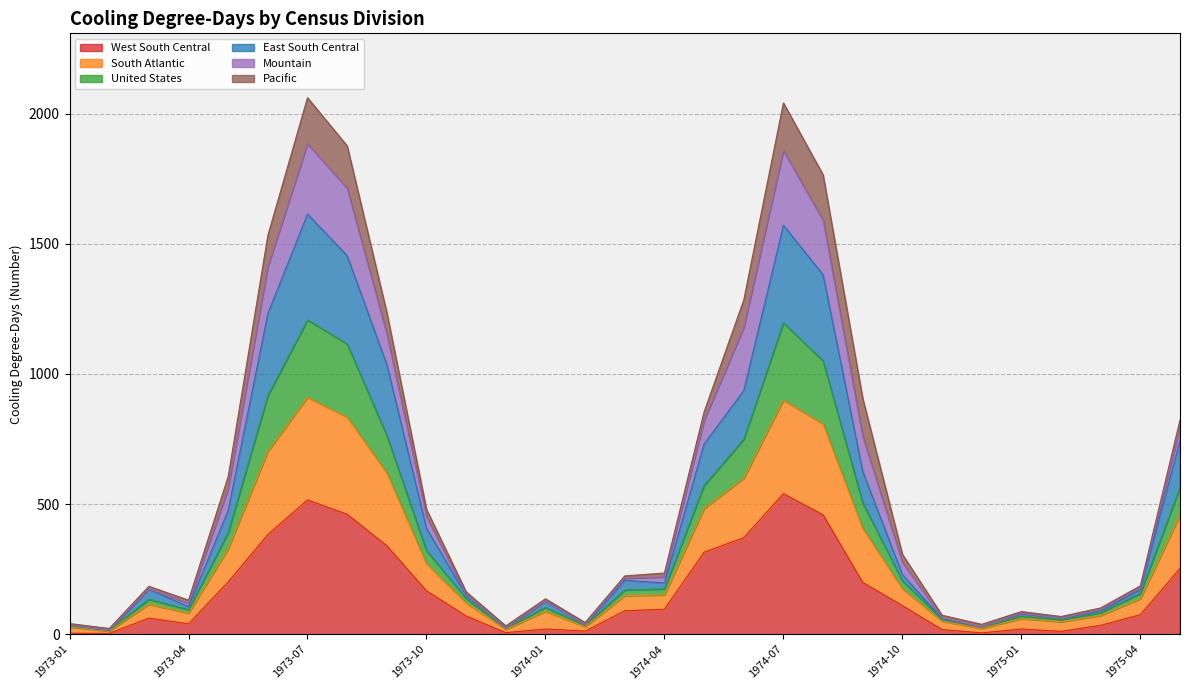

True or false: United States and West South Central cross at least once.

False